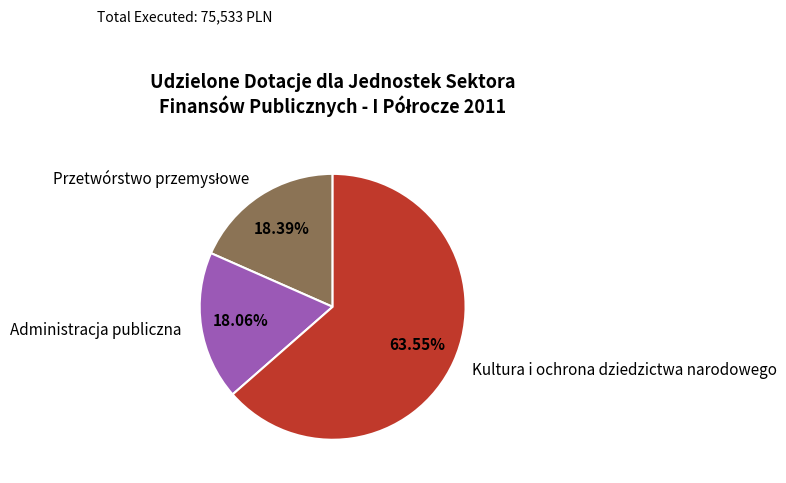

How many segments does this pie chart have?

3